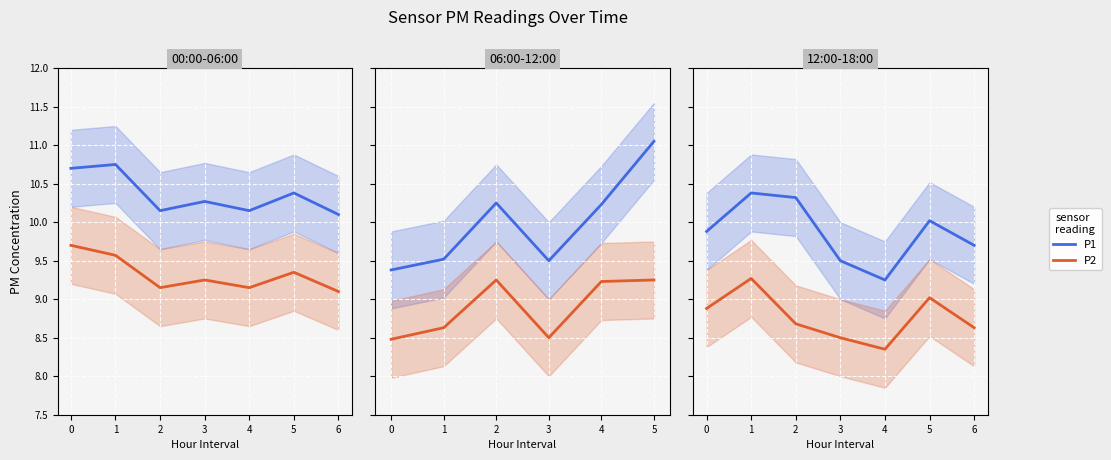

Which series has the largest total across all categories?

P1